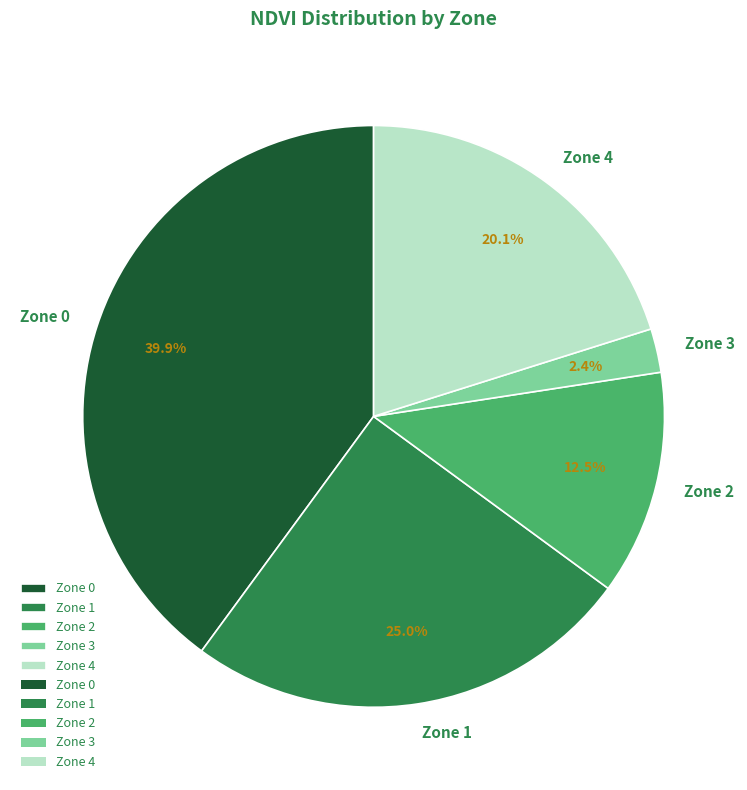

Count the number of slices in the pie.

5